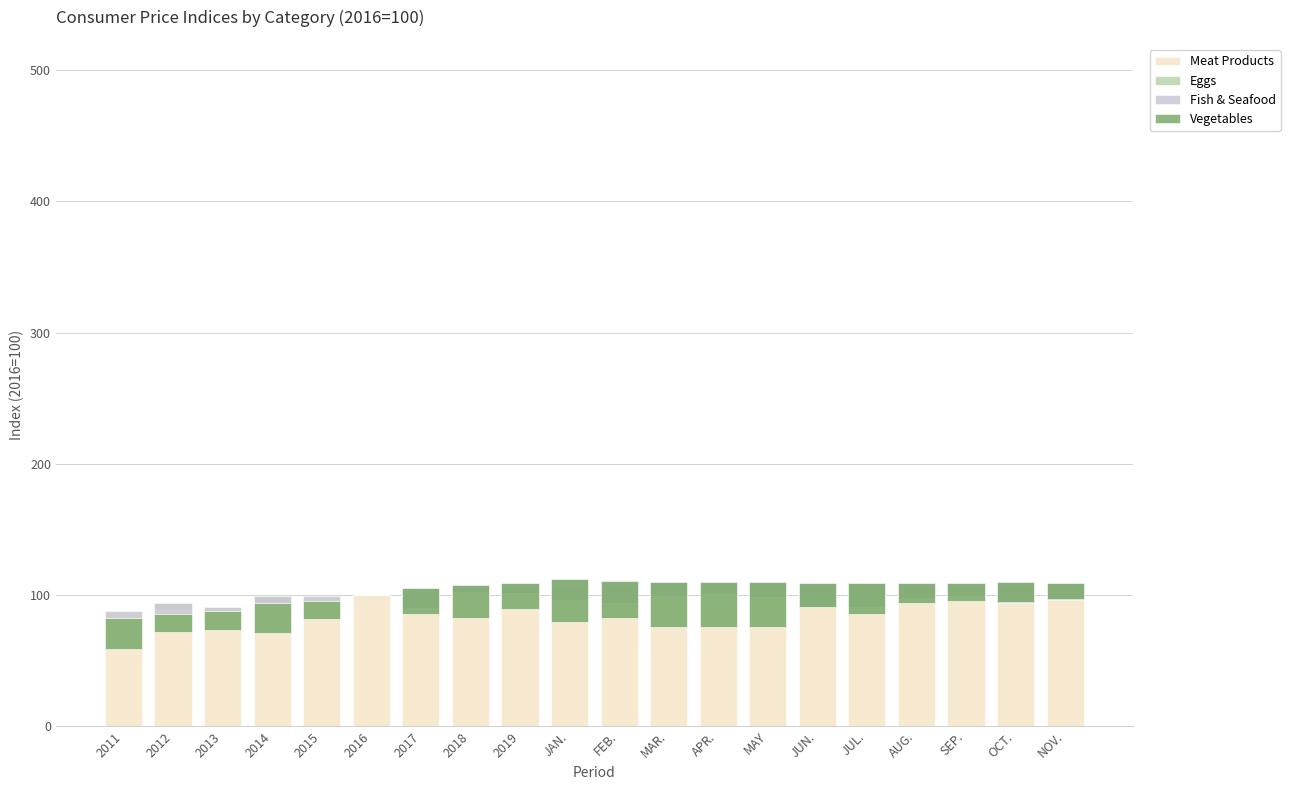

Which series has the largest range (max minus min)?

Vegetables